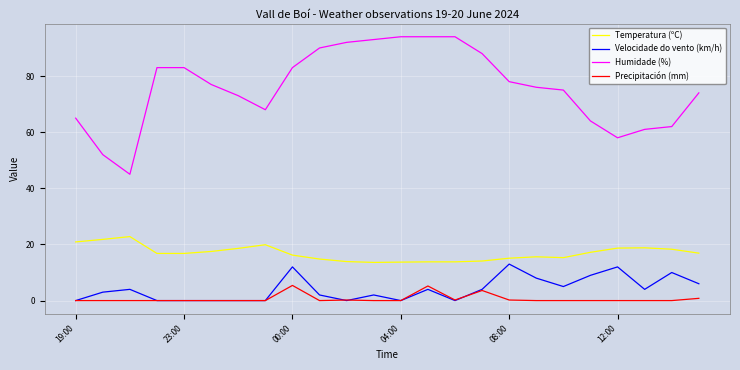

True or false: Humidade (%) and Precipitación (mm) intersect in this chart.

False